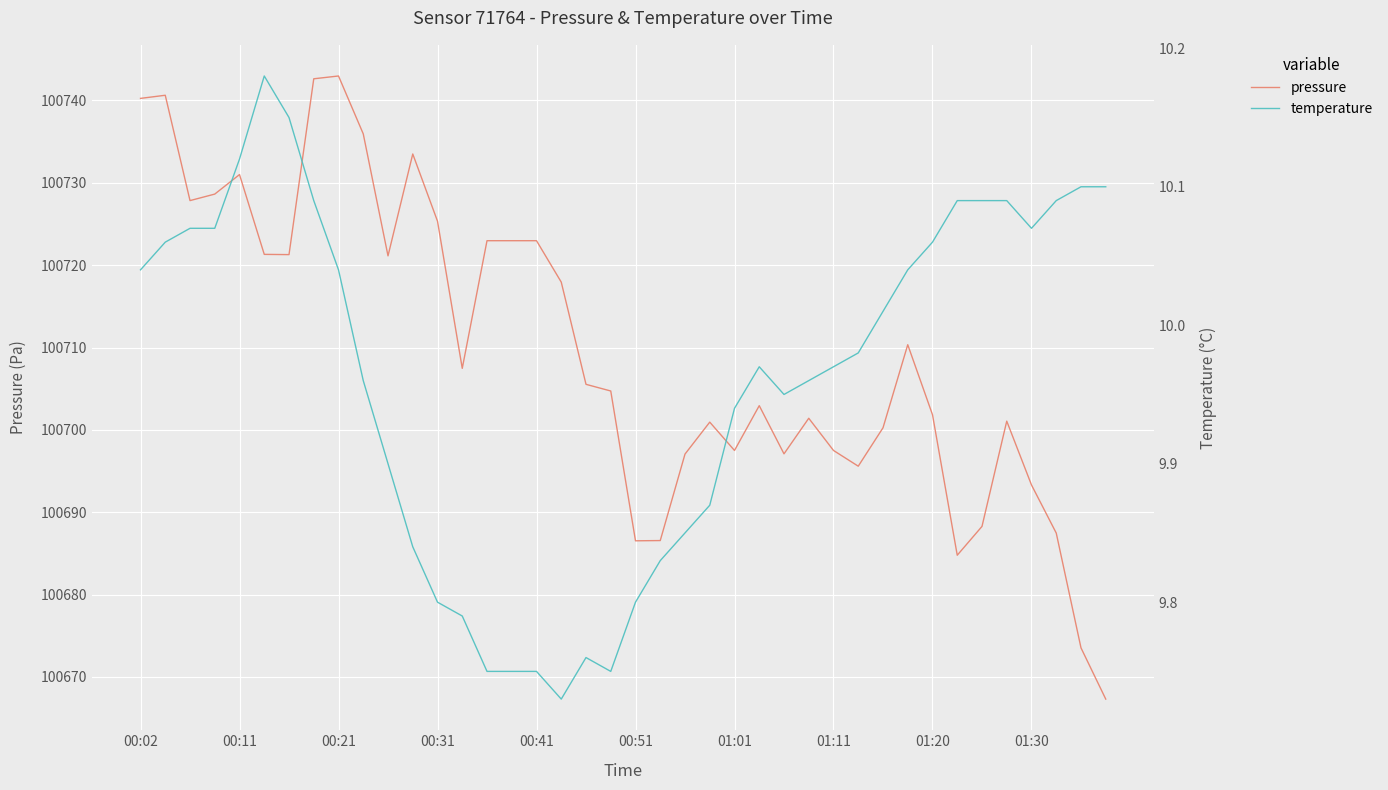

Is it true that pressure equals 100743.0 at 00:21?

True